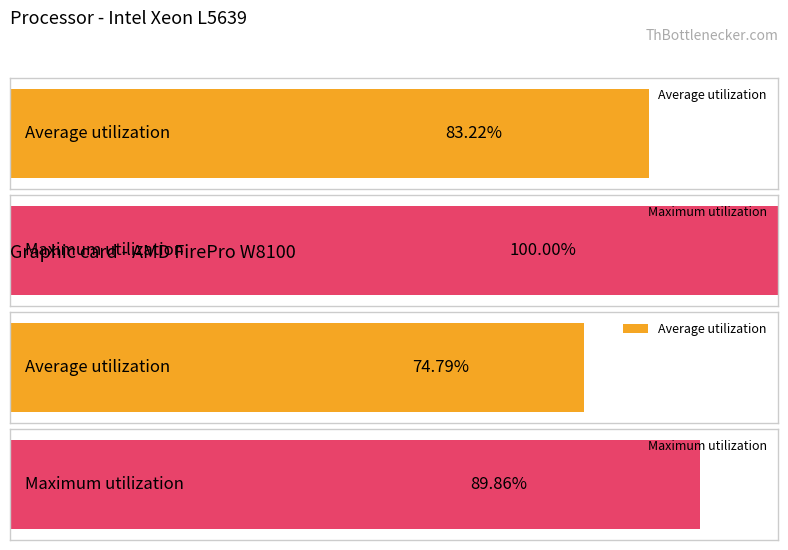

Is it true that Average utilization equals -203.3 at 18?

False